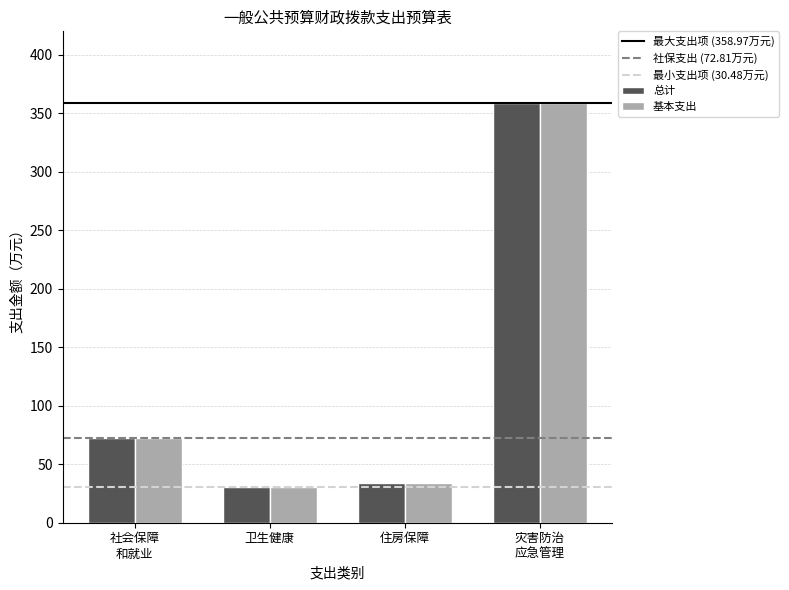

True or false: 总计 has a value of 58.2 at 住房保障.

False